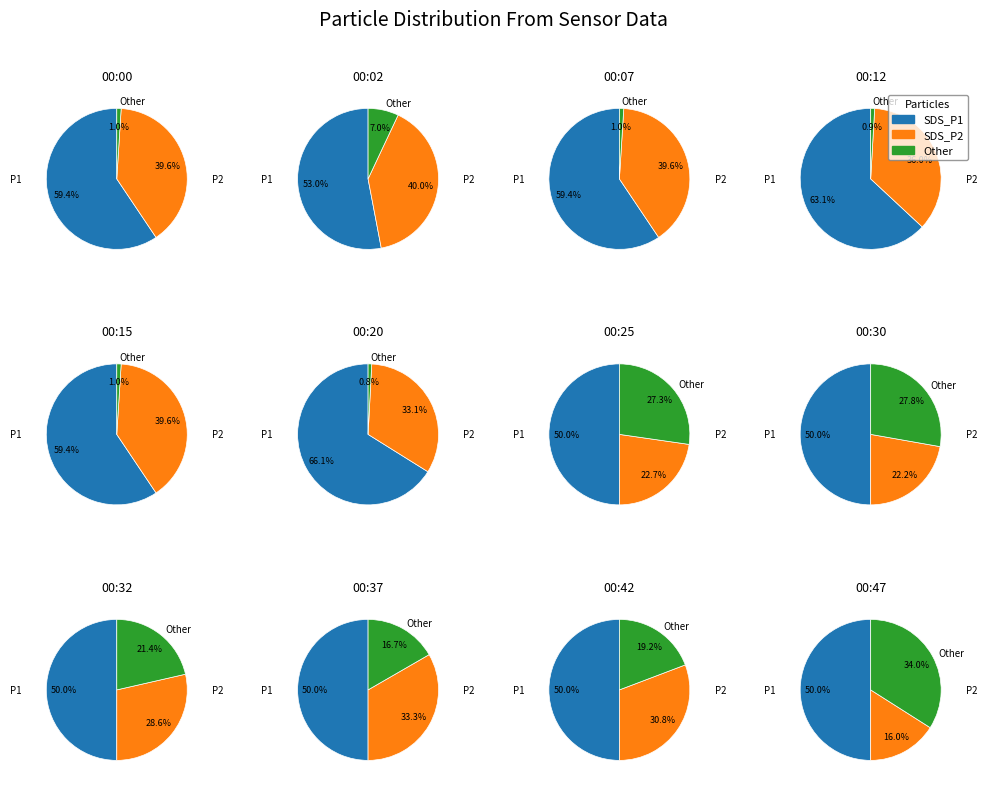

Which series has the largest range (max minus min)?

Other